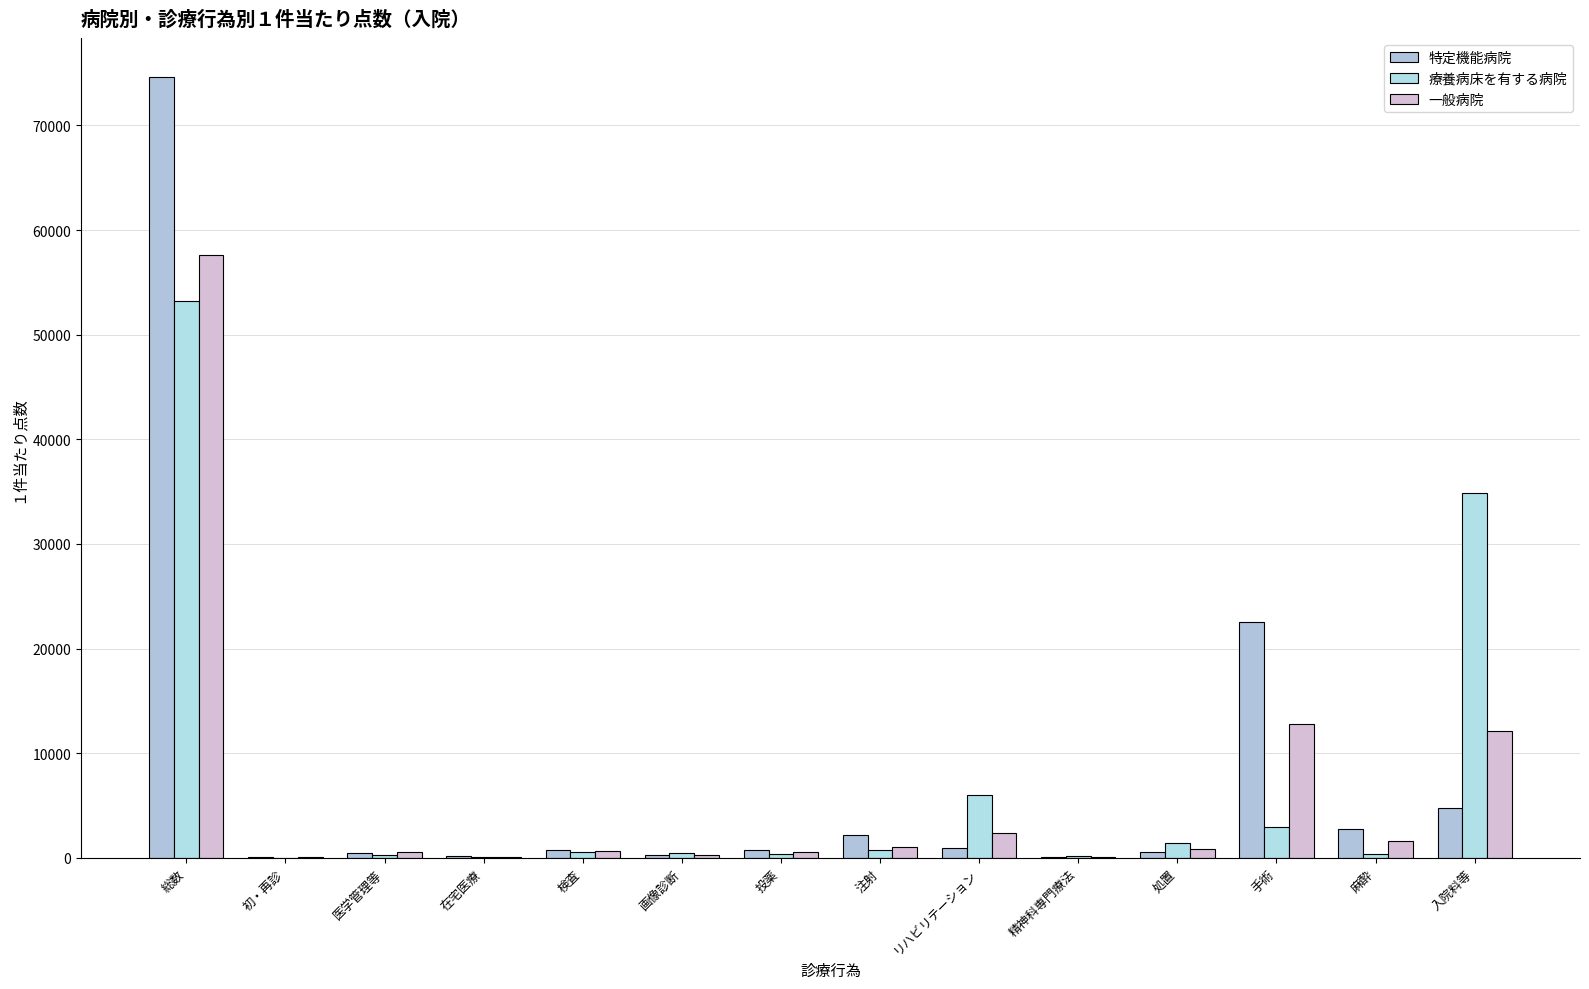

At which label does 療養病床を有する病院 reach its peak?

総数